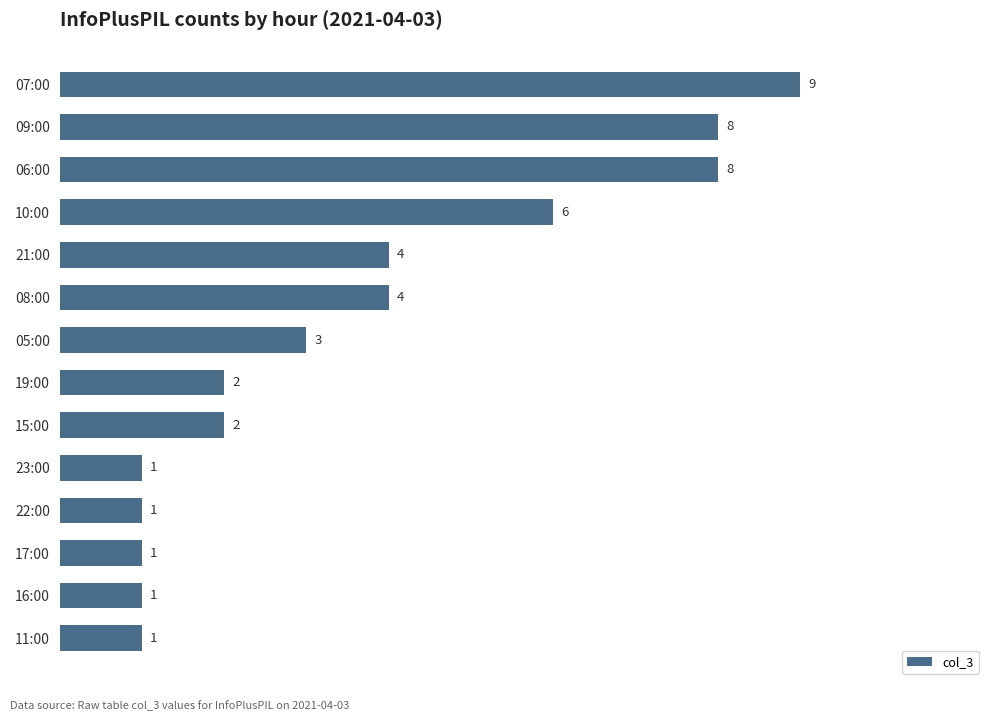

What is the sum of the values at 19:00 and 09:00?

10